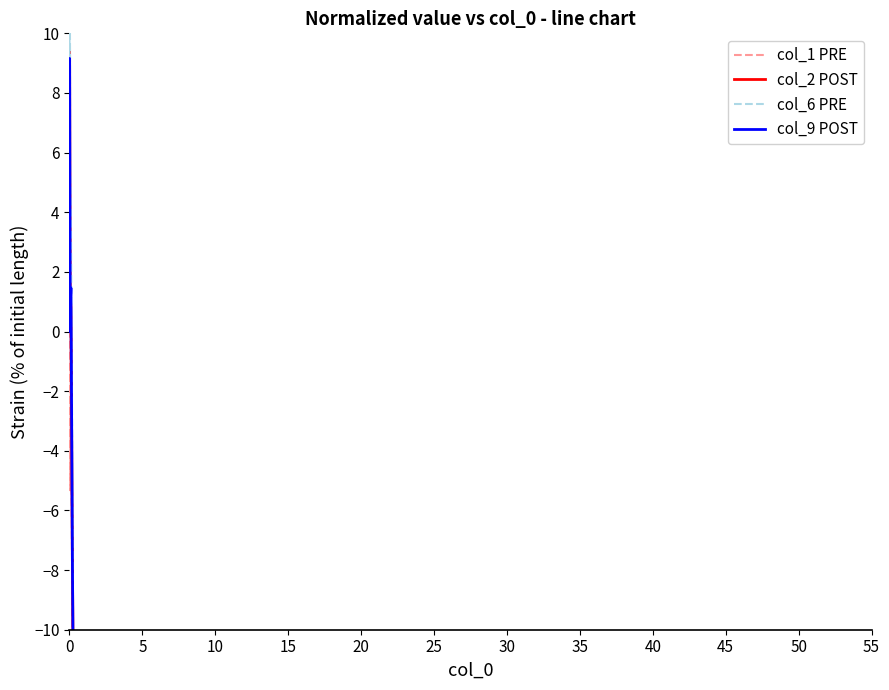

What are all the series names shown in the legend?

col_1 PRE, col_2 POST, col_6 PRE, col_9 POST